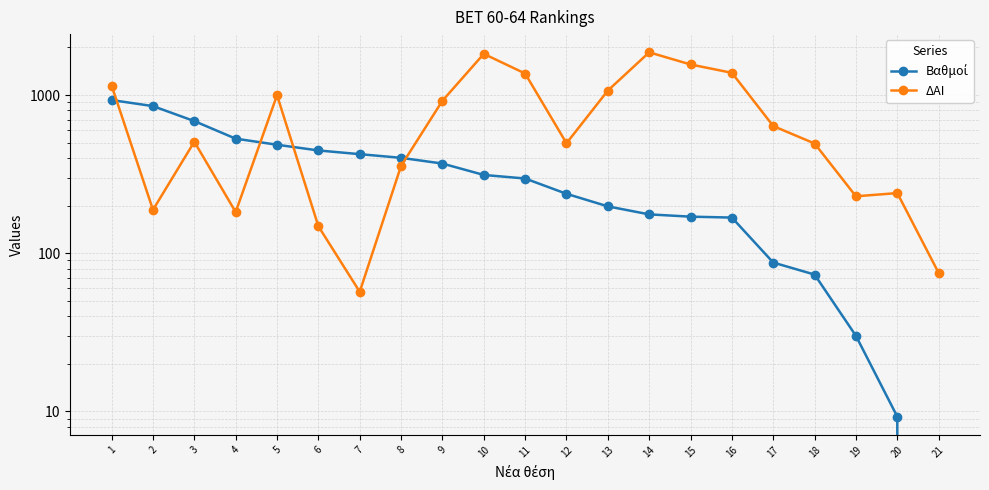

Which series has the largest range (max minus min)?

ΔΑΙ